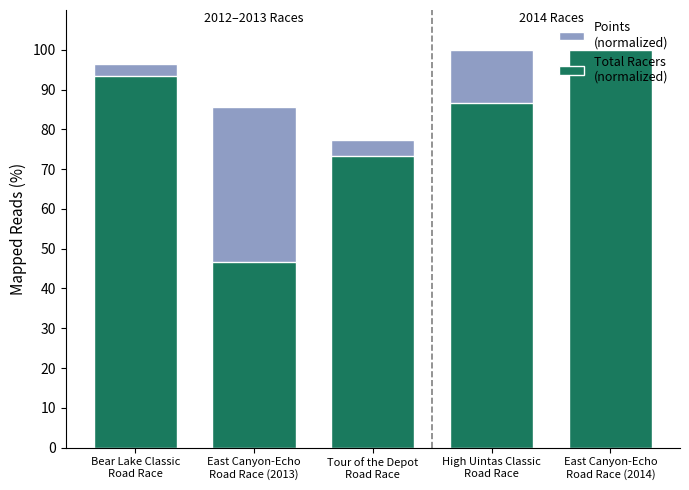

Reading left to right, what are all the values shown in this chart?

Points (normalized): 96.5	85.6	77.4	100.0	89.7
Total Racers (normalized): 93.3	46.7	73.3	86.7	100.0